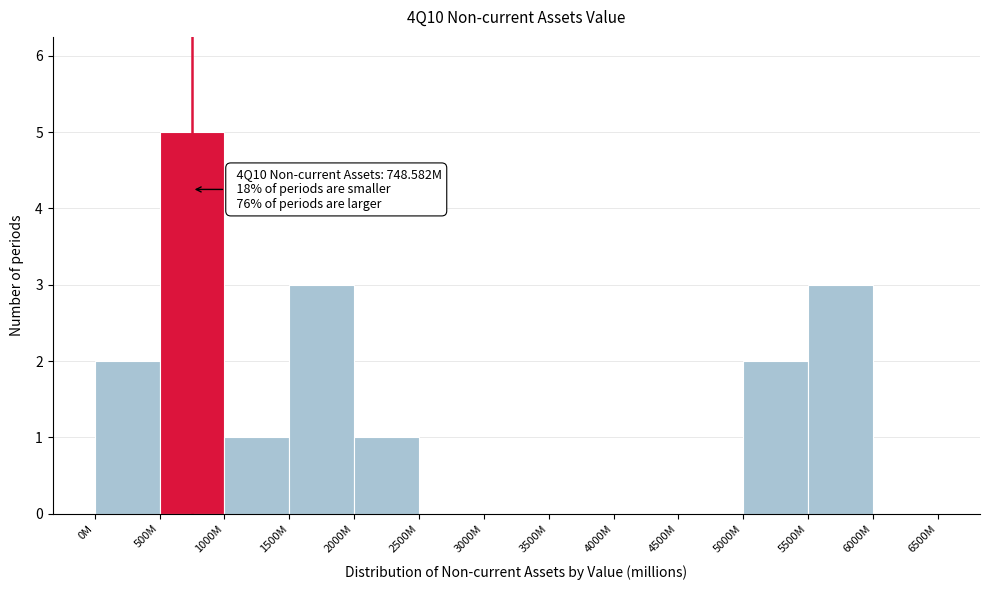

Reading left to right, transcribe all the data shown in this chart.

0M=2	500M=5	1000M=1	1500M=3	2000M=1	2500M=0	3000M=0	3500M=0	4000M=0	4500M=0	5000M=2	5500M=3	6000M=0